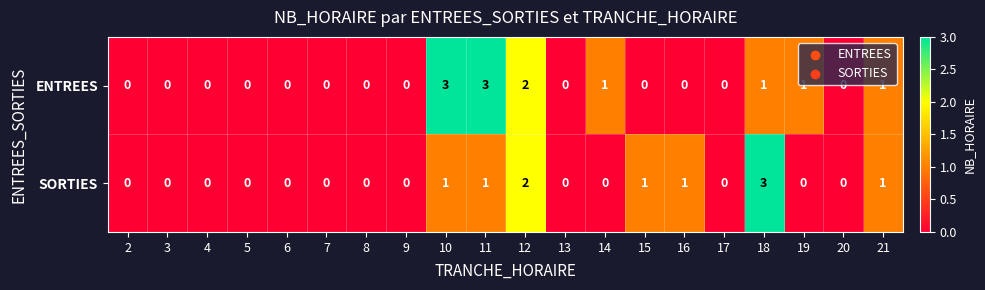

List the series in order of their overall mean, lowest first.

SORTIES, ENTREES